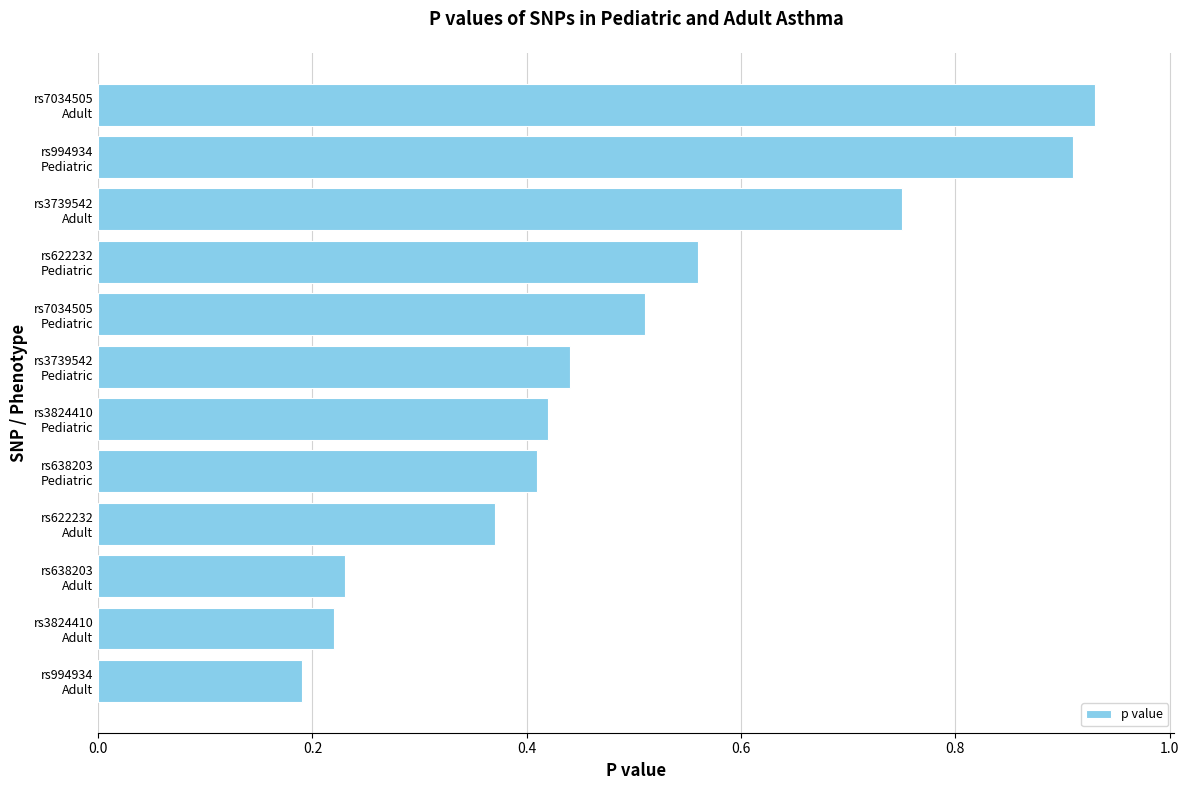

What is the average value?

0.5